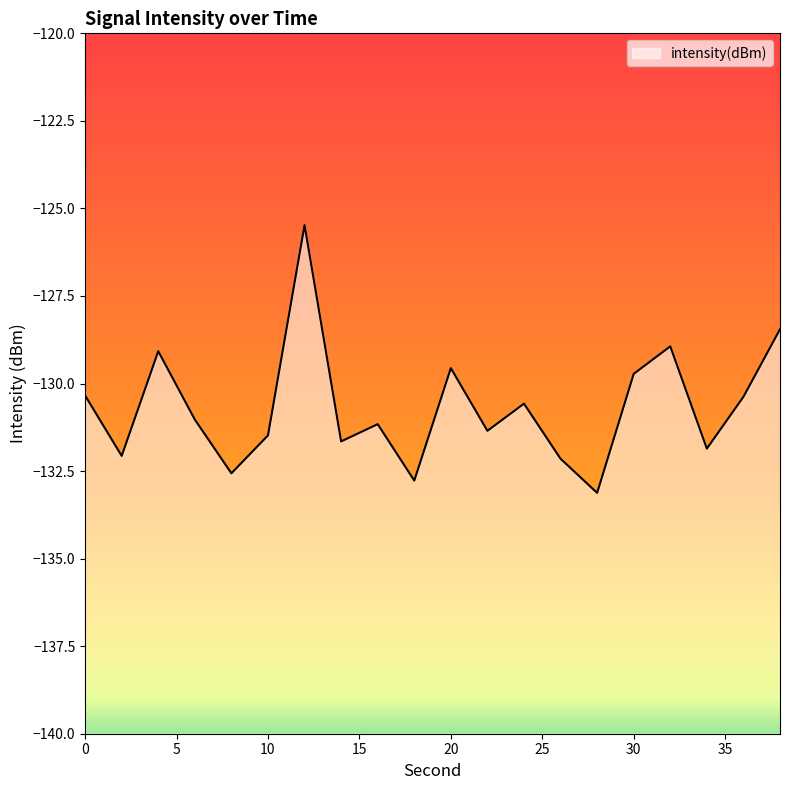

What is the minimum value shown in the chart?

-133.1